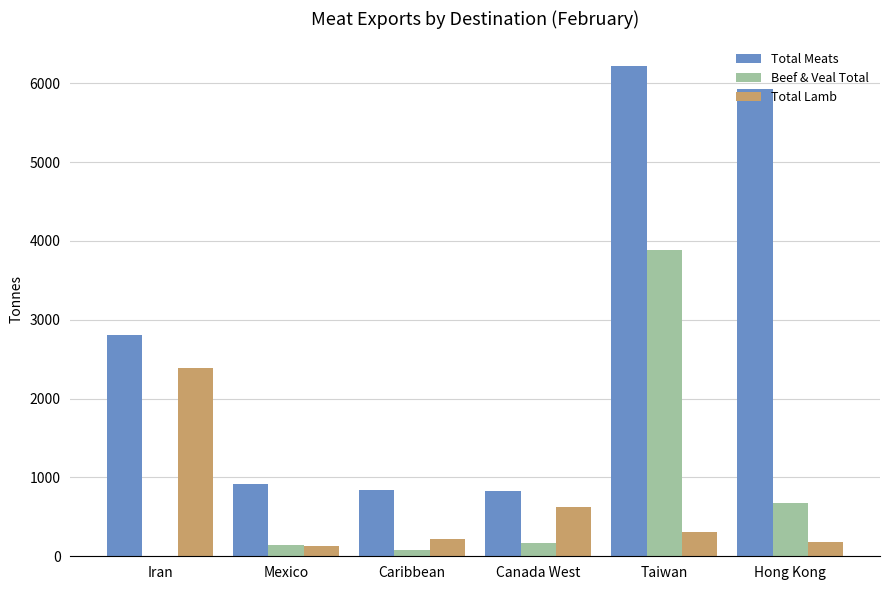

At which category is the sum across all series the highest?

Taiwan